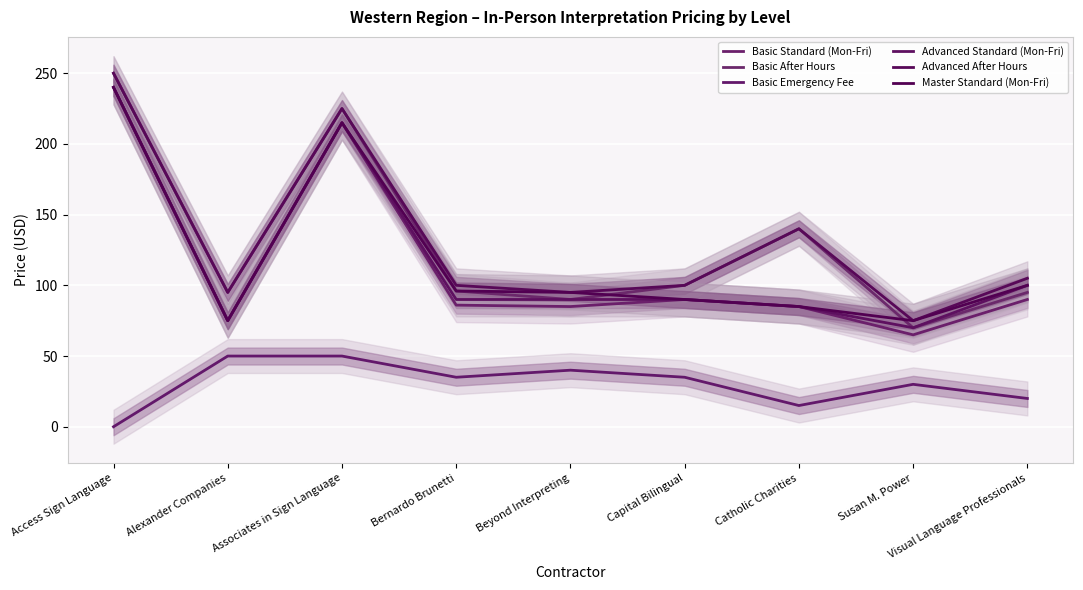

What is the difference between the Basic Standard (Mon-Fri) values at Catholic Charities and Bernardo Brunetti?

1